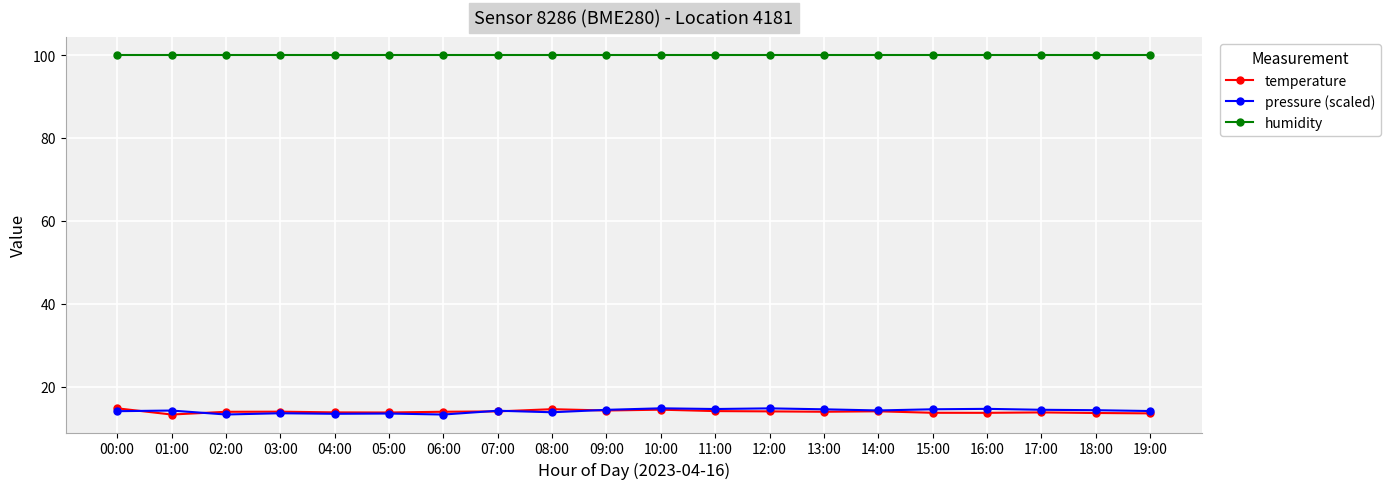

How many categories are shown in the chart?

20